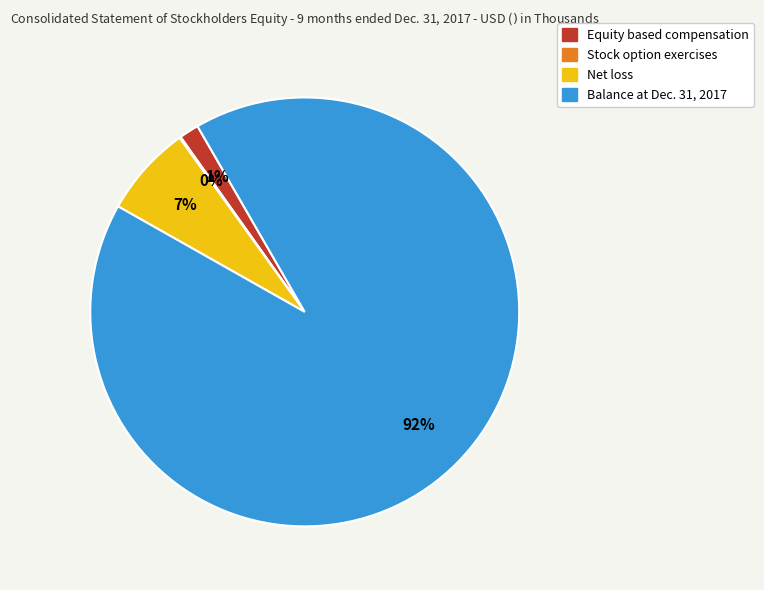

What is the largest slice in the pie chart?

Balance at Dec. 31, 2017